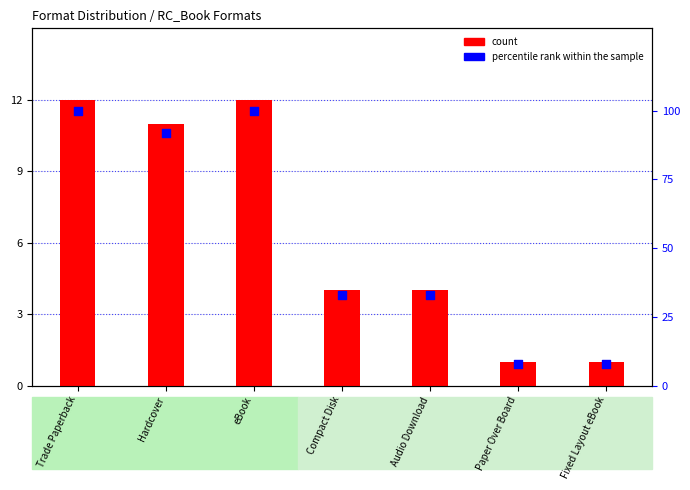

Is the value of percentile rank within the sample at Compact Disk greater than the value of count at Trade Paperback?

Yes